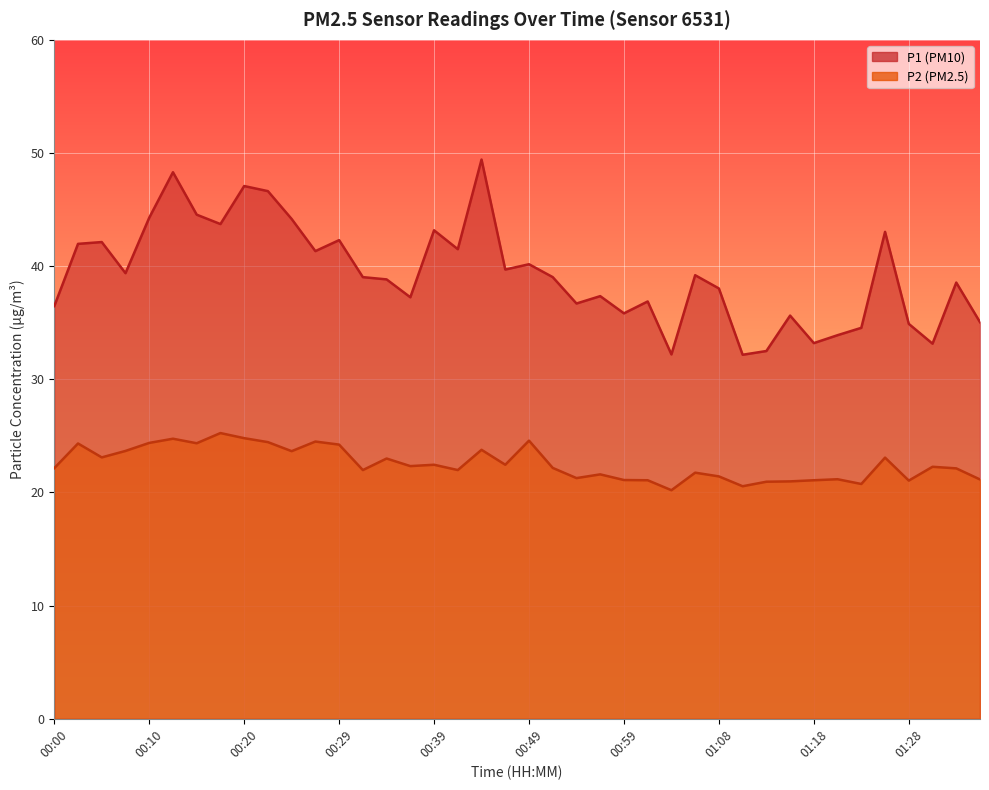

Which label corresponds to the smallest value in the chart?

01:03